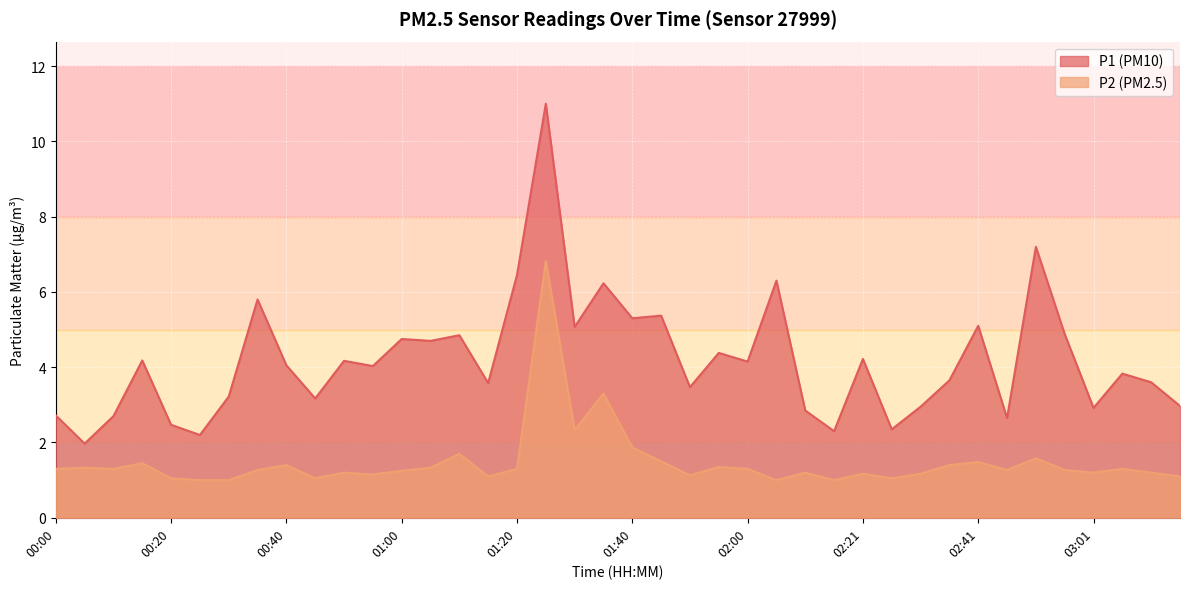

Is the value of P1 at 00:45 greater than the value of P2 at 00:25?

Yes